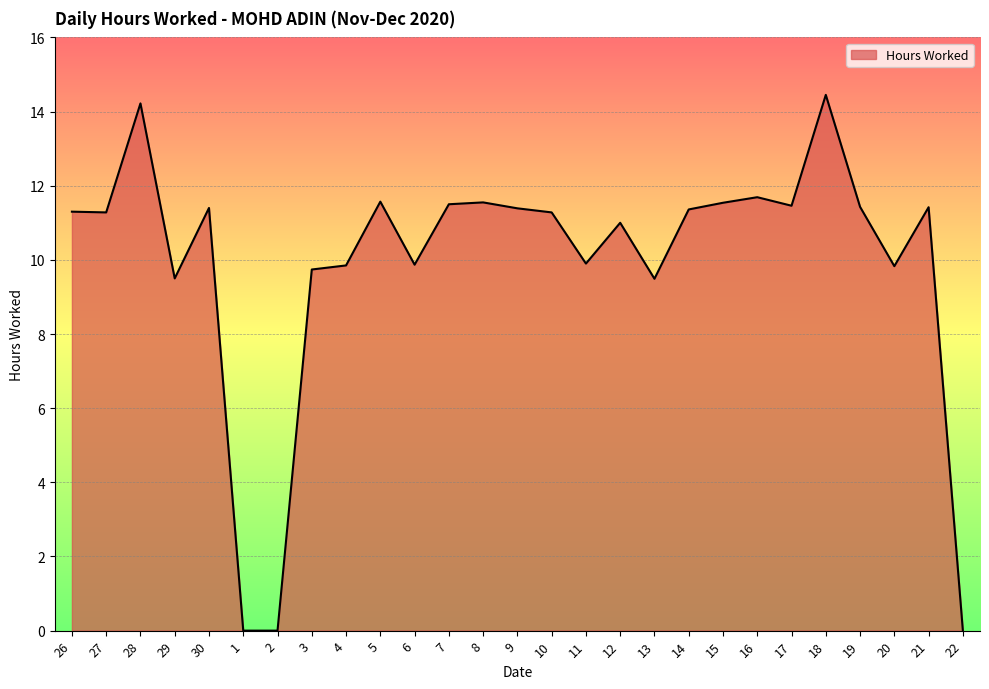

What is the difference between the second highest and second lowest values?

14.2